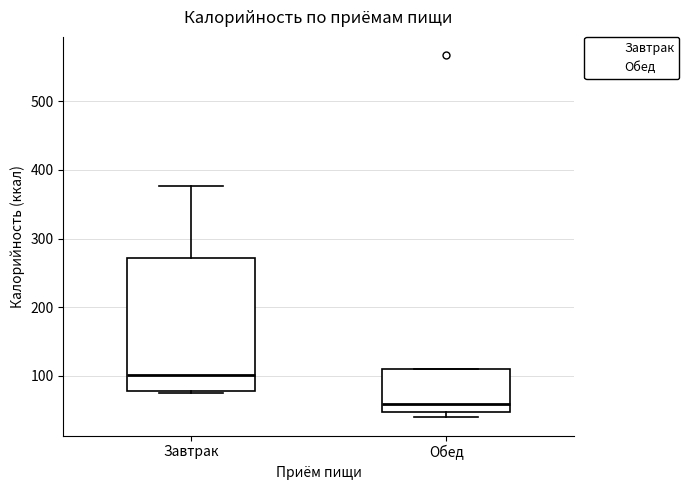

Reading left to right, read every box against the y-axis: the position of its median line, the range the box covers, and the ends of its whiskers. The values are not printed on the chart, so give them approximately, as read against the axis.

Завтрак: median 100, box 80 to 270, whiskers 80 (just below the box's lower edge) to 380
Обед: median 60, box 50 to 110, whiskers 40 to 110